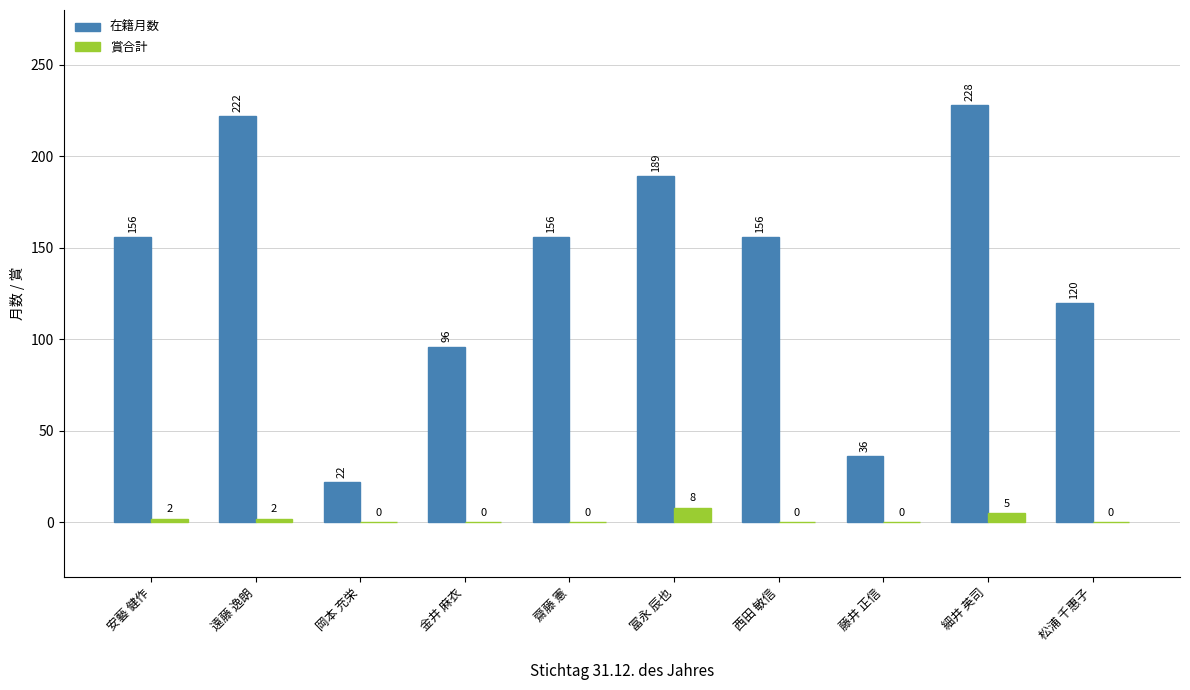

True or false: 在籍月数 has a value of 156 at 齋藤 憲.

True